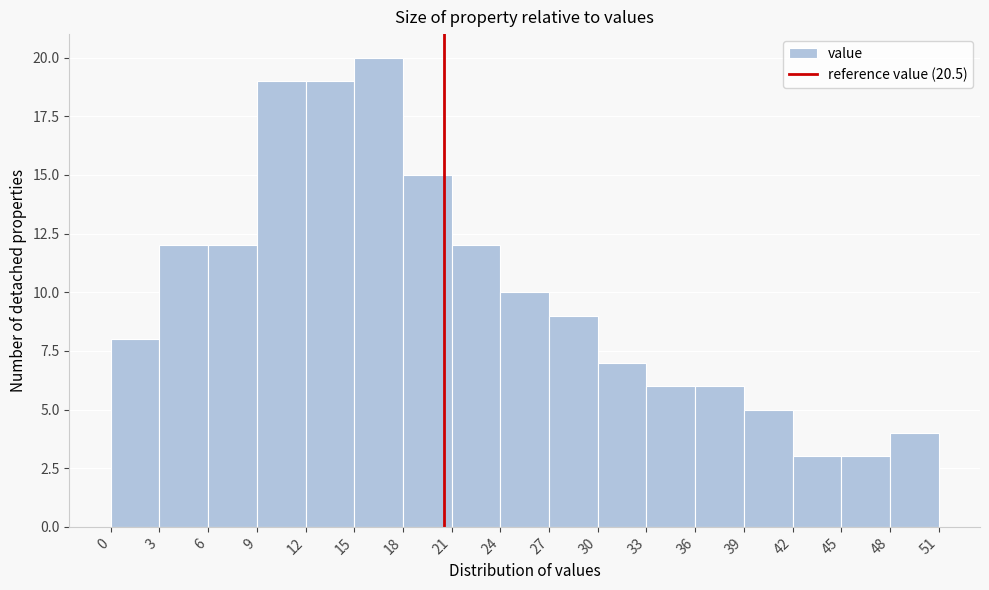

Over which range of the x-axis is the bar tallest?

15 to 18